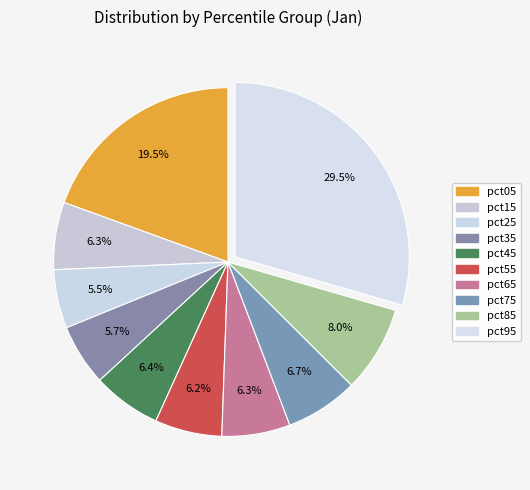

Count the number of slices in the pie.

10